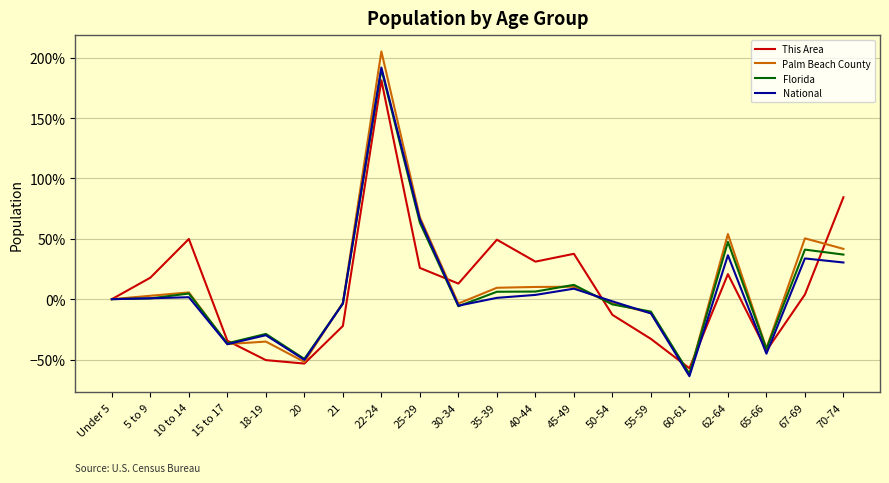

At which label is Palm Beach County closest to 71?

25-29